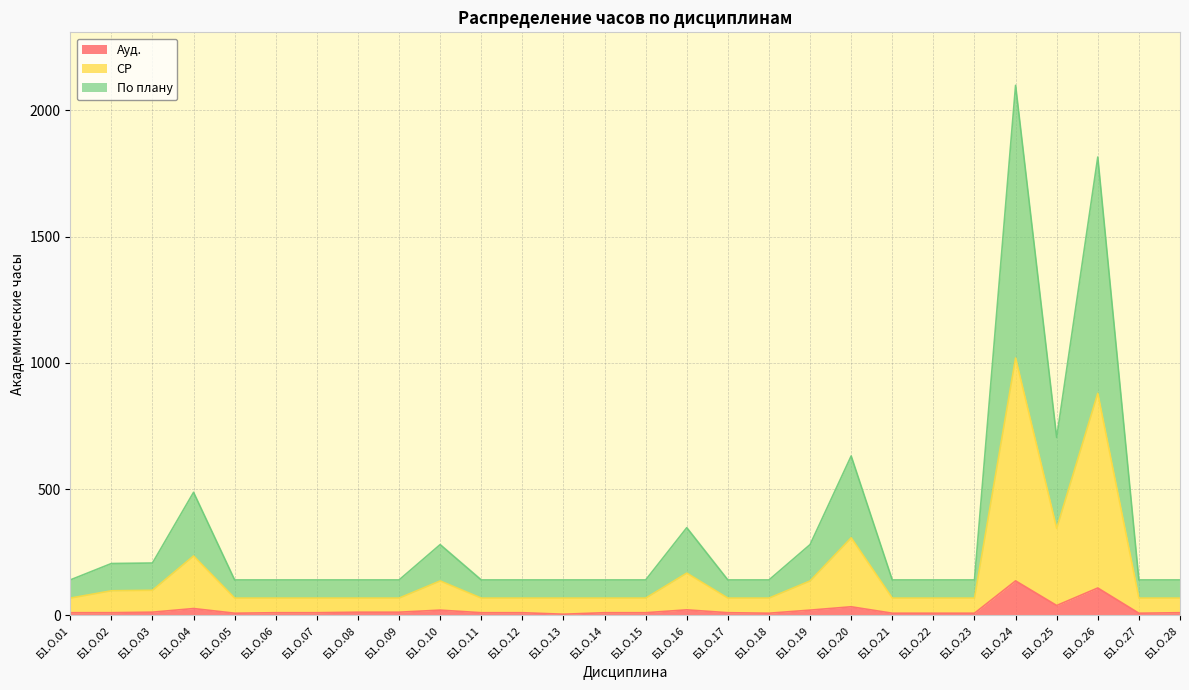

True or false: По плану and Ауд. intersect in this chart.

False